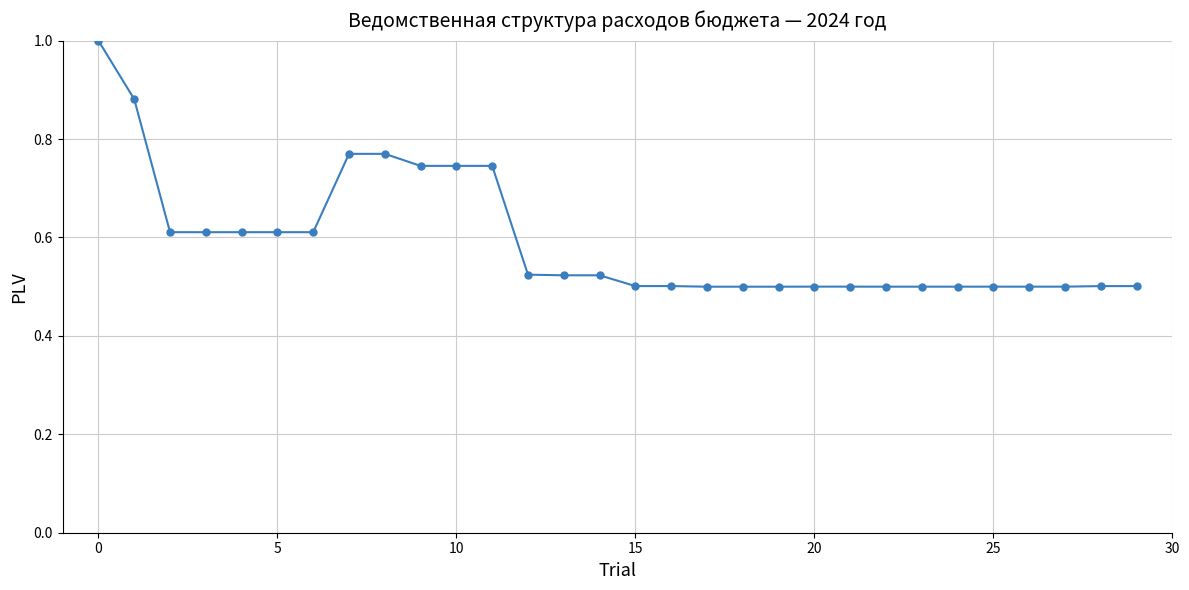

What is the greatest value displayed?

1.0